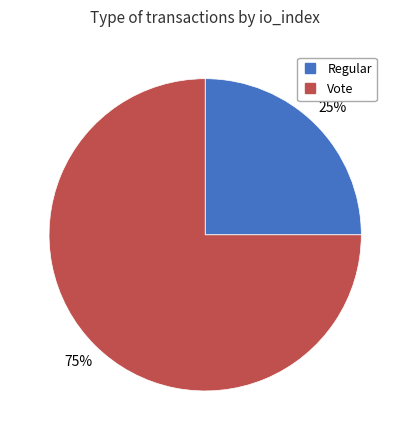

Which has a higher value, Vote or Regular?

Vote